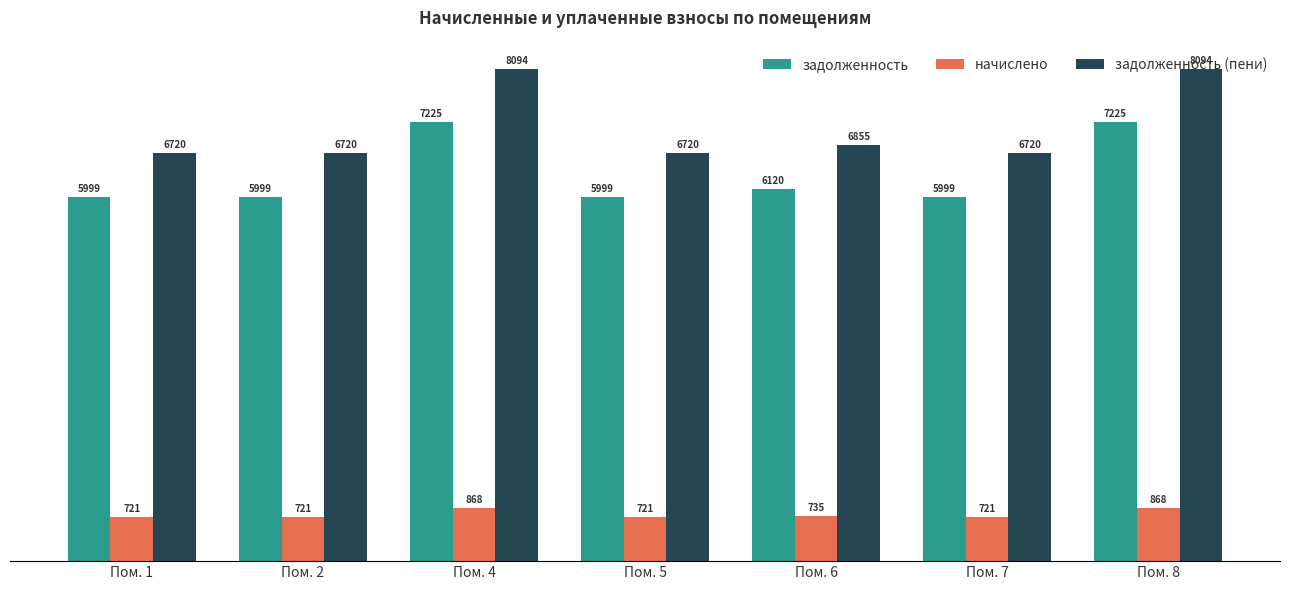

What is the smallest value displayed?

720.9